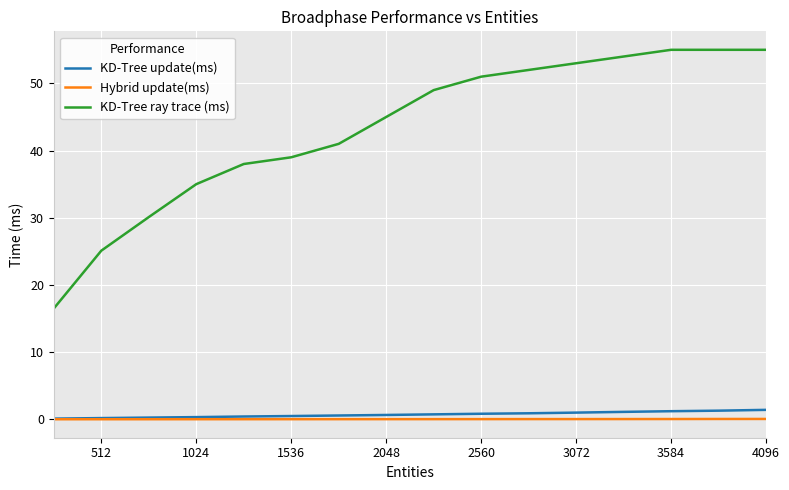

What is the highest value of the KD-Tree update(ms) series?

1.4